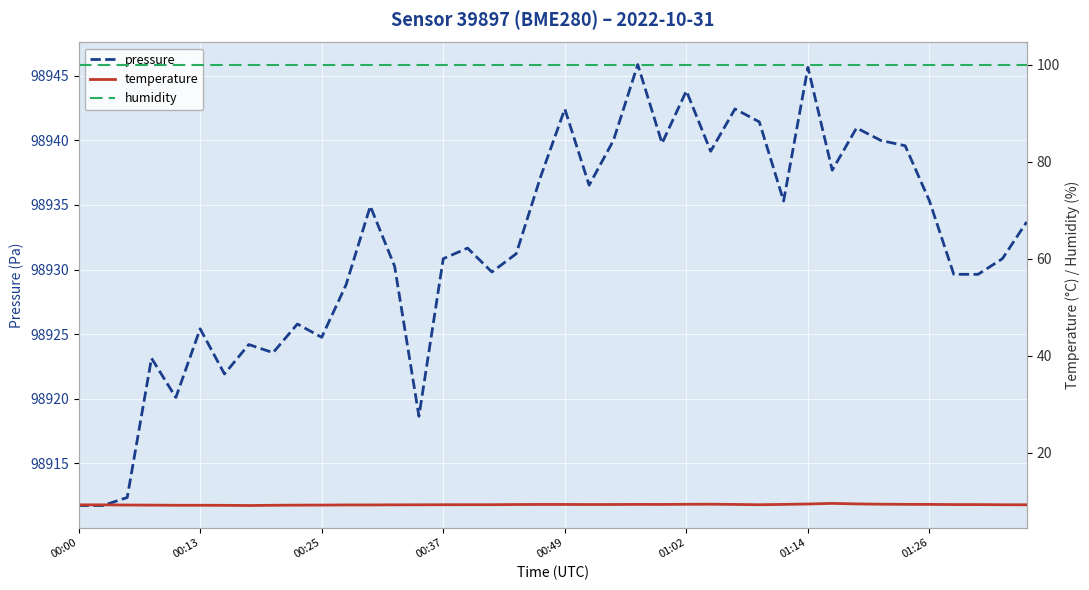

Which category has the highest value in the temperature series?

31